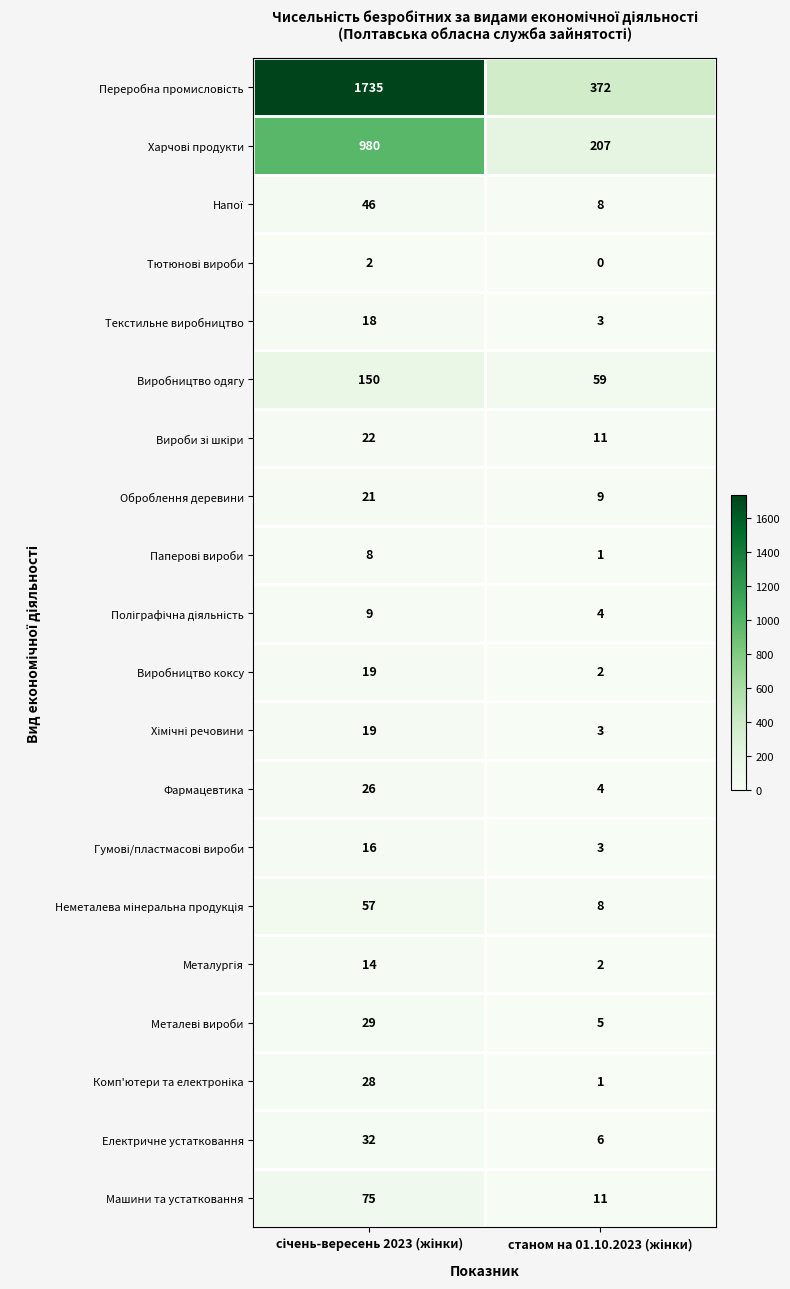

What is the difference between the maximum and minimum values in the Виробництво одягу series?

91